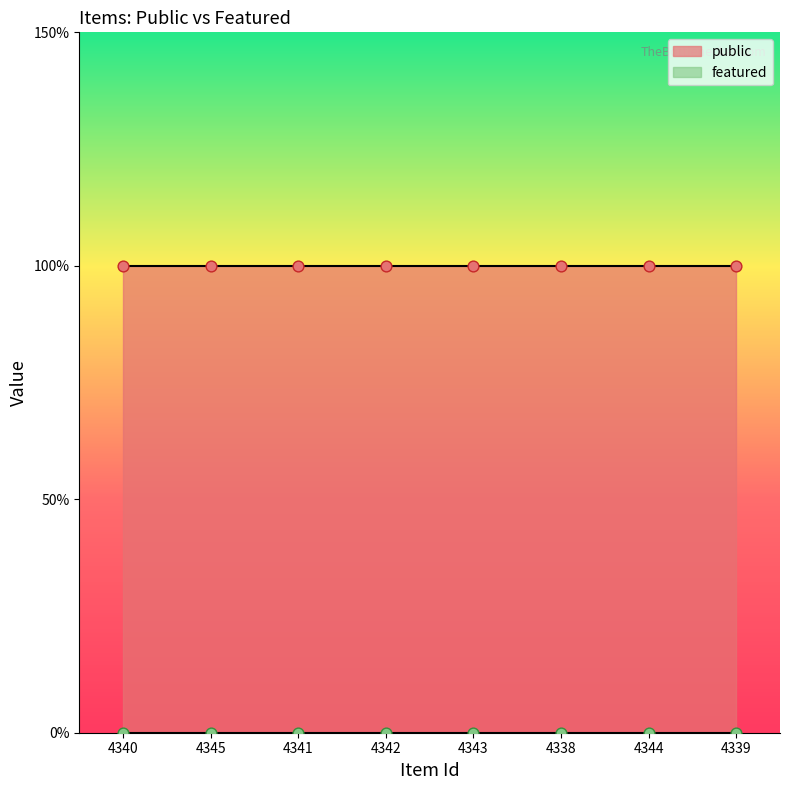

Which series contains the lowest Y value?

featured